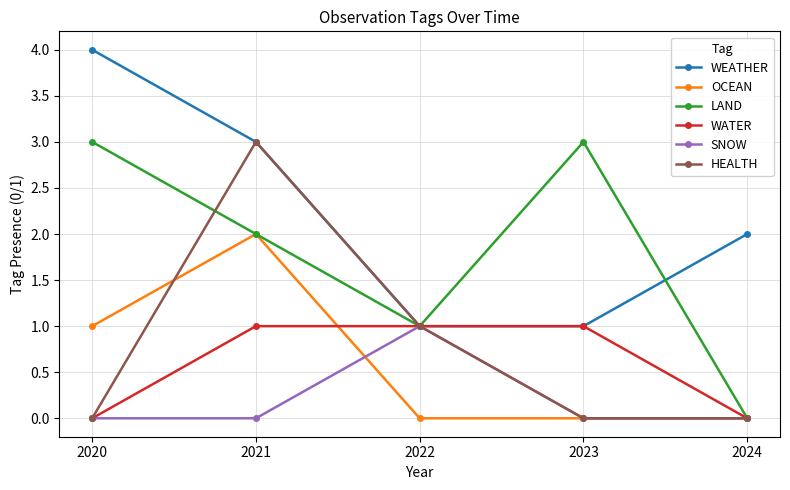

Which series changed the most between 2020 and 2023?

WEATHER